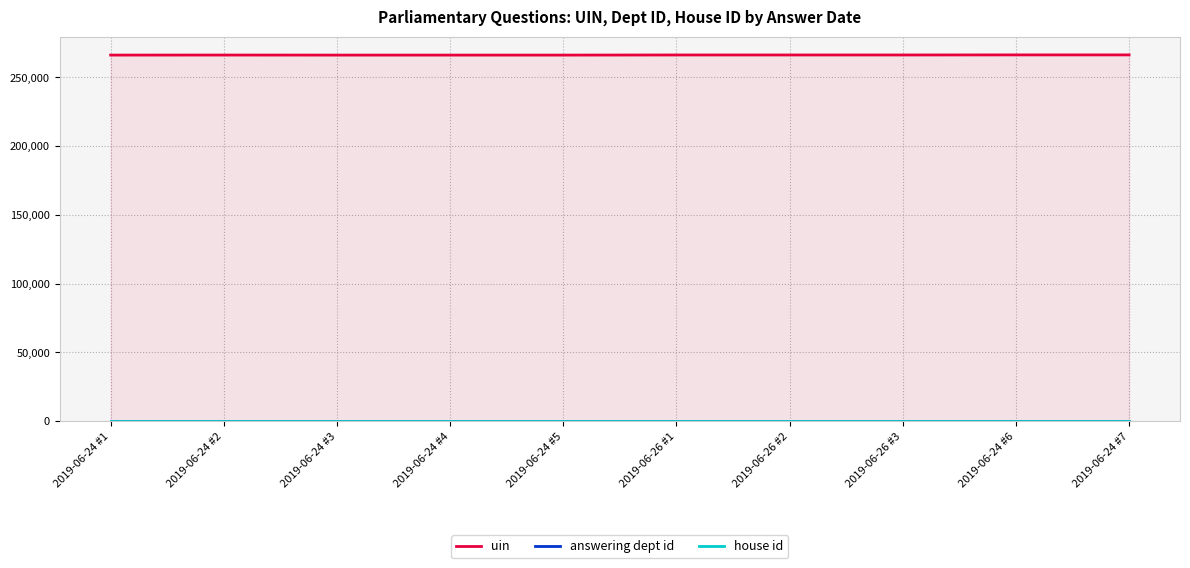

Does the chart display data point markers on the line(s)?

No